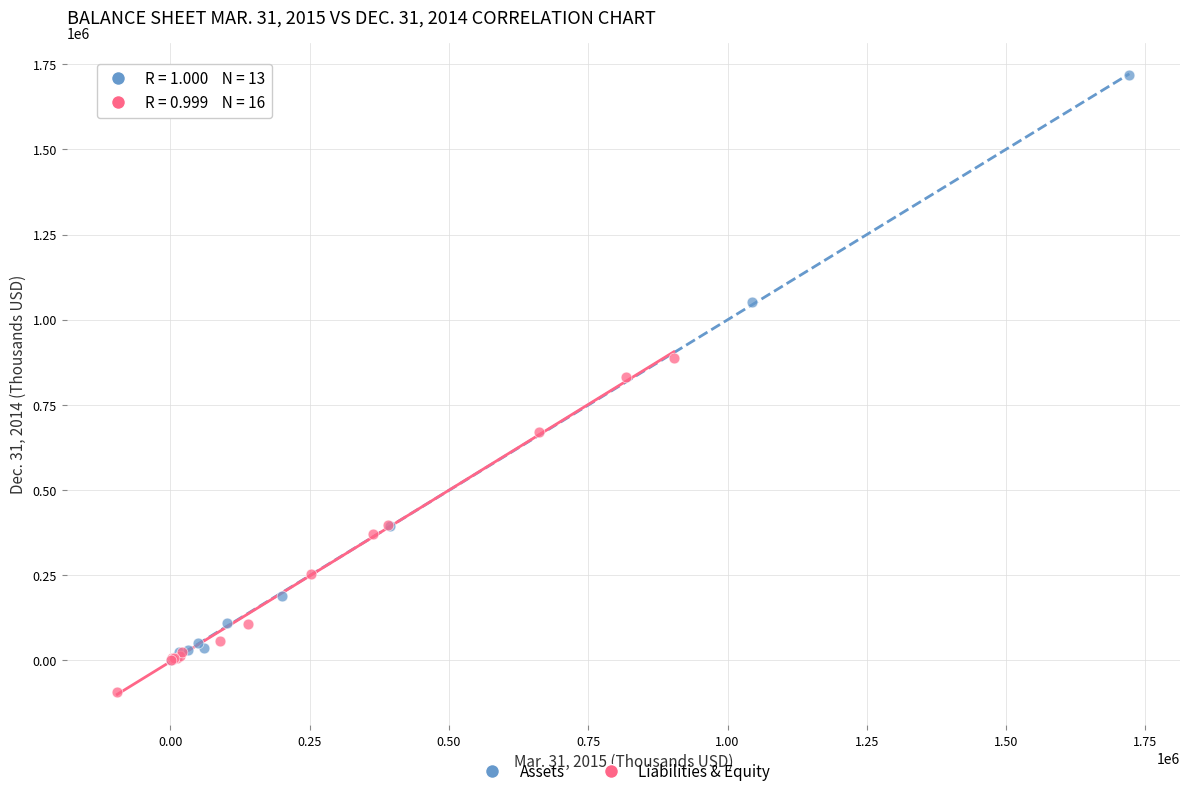

Which series contains the highest Y value?

Assets